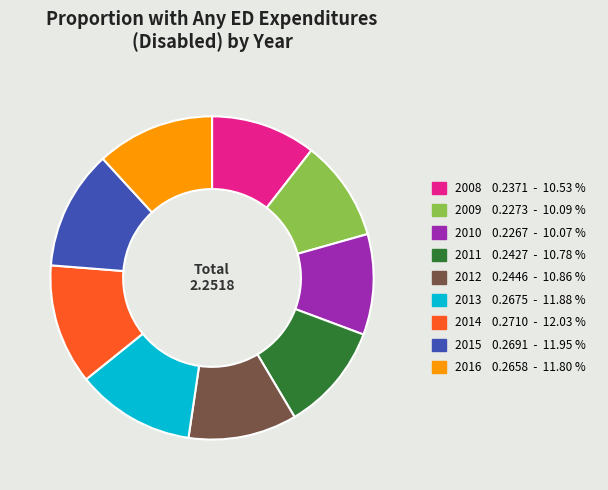

Is 2012 the majority of the pie?

No